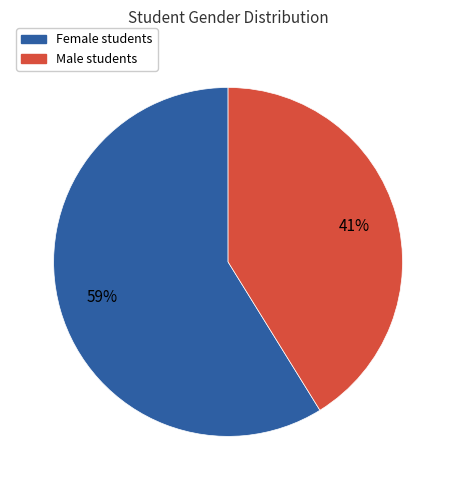

To the nearest percent, what is the average slice percentage?

50%